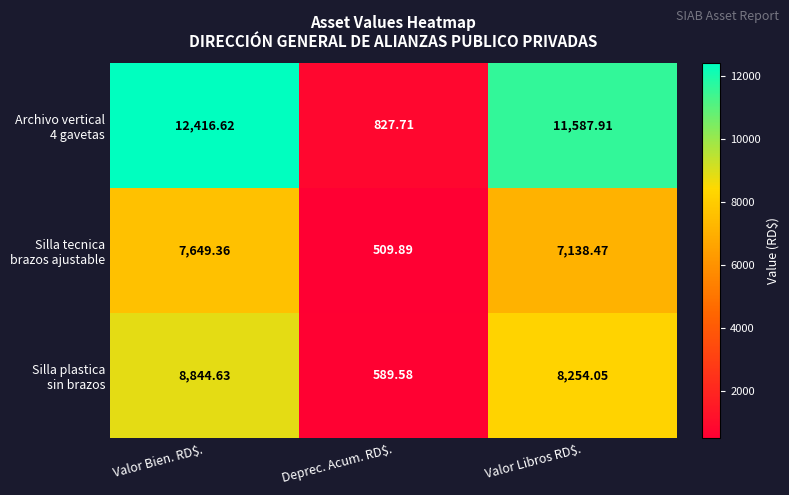

At which category is the sum across all series the highest?

Valor Bien. RD$.